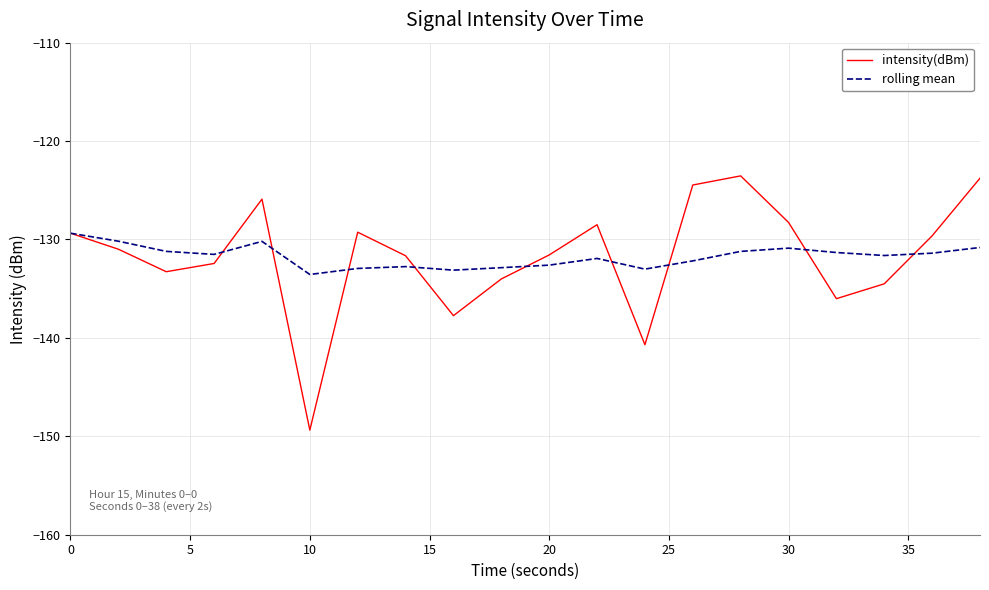

Which series has the widest spread of values?

intensity(dBm)